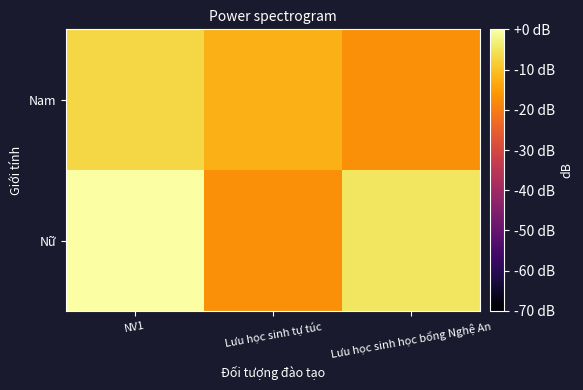

Reading right to left, list all the values displayed in this chart.

Nam: Lưu học sinh học bổng Nghệ An=-17.0	Lưu học sinh tự túc=-12.2	NV1=-7.0
Nữ: Lưu học sinh học bổng Nghệ An=-4.7	Lưu học sinh tự túc=-17.0	NV1=0.0